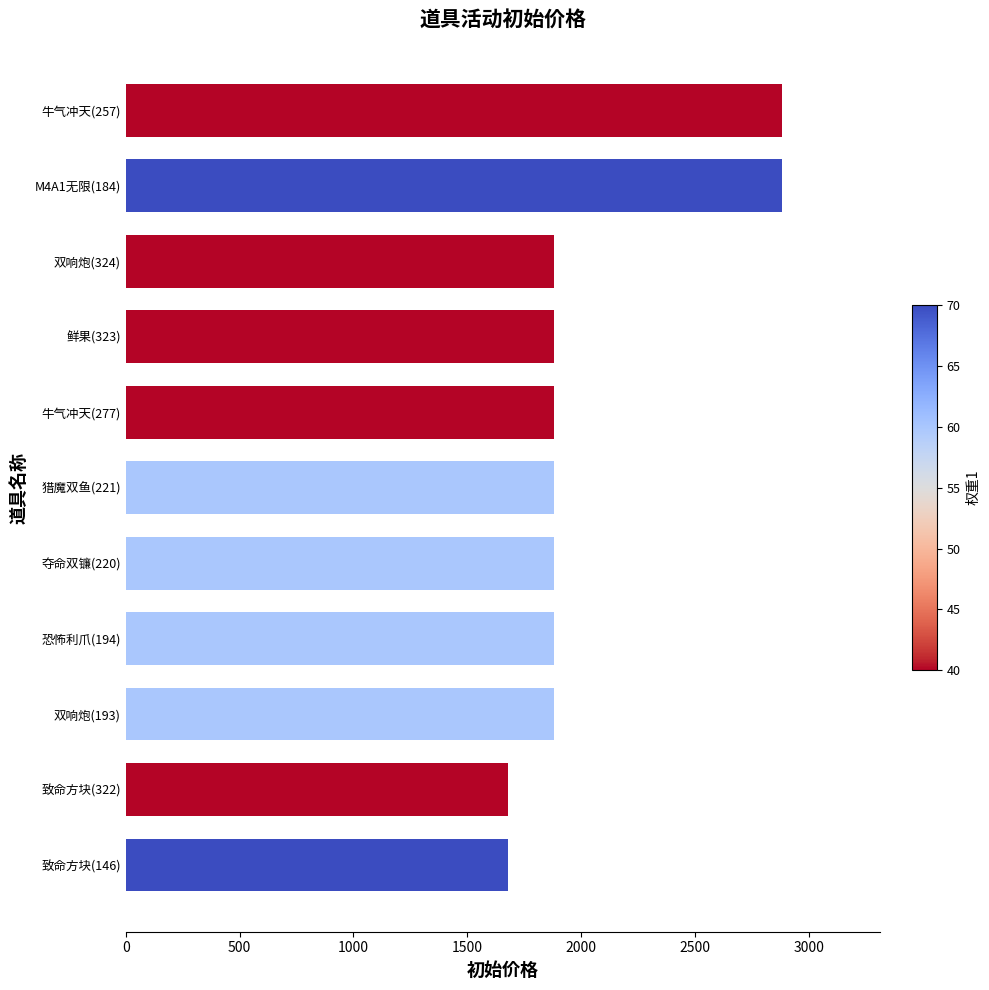

The chart shows a value of 1680 at 致命方块(146). True or false?

True